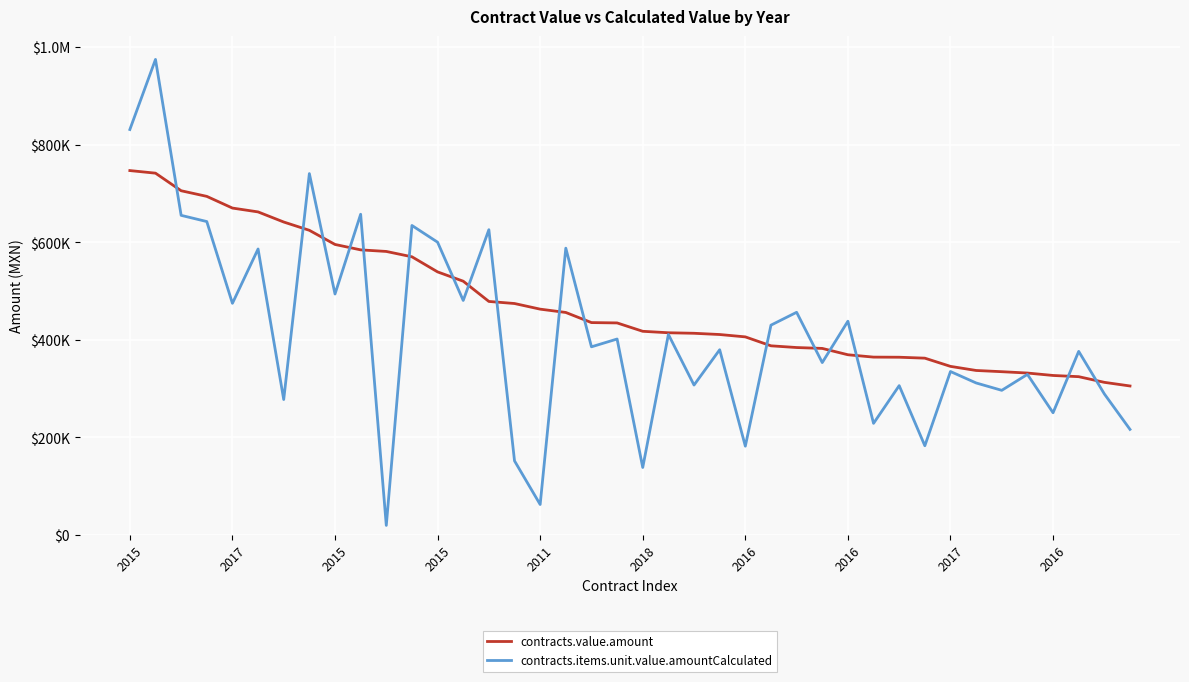

At which category is the sum across all series the highest?

2017